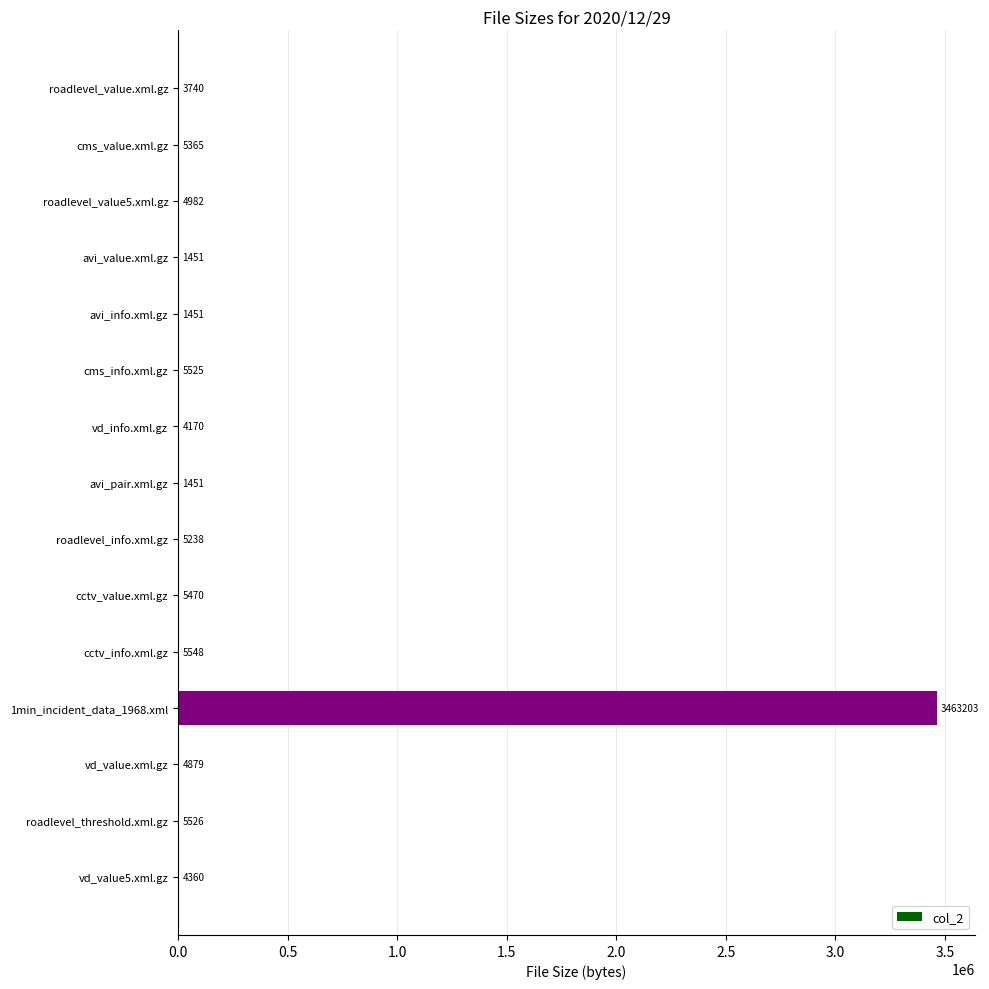

What is the ratio of the value at cms_value.xml.gz to the value at avi_pair.xml.gz?

3.7